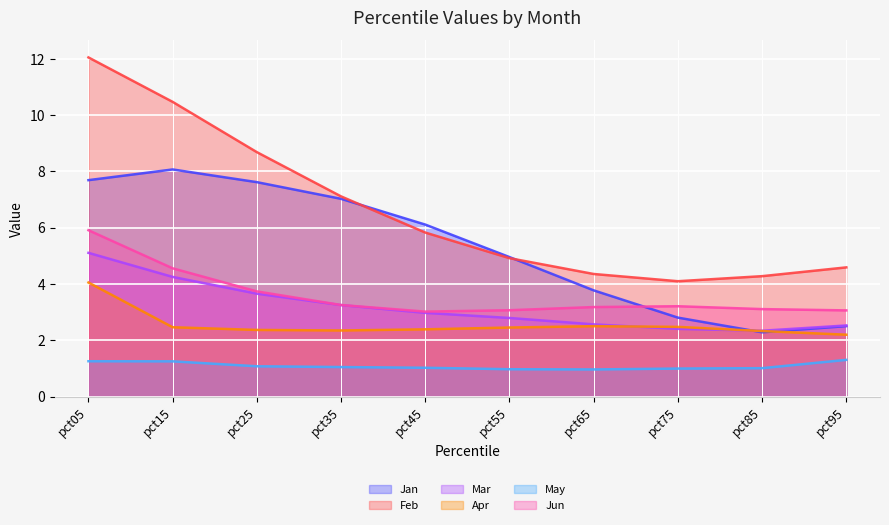

The value of Mar (trend) at pct05 is 2.7. True or false?

False